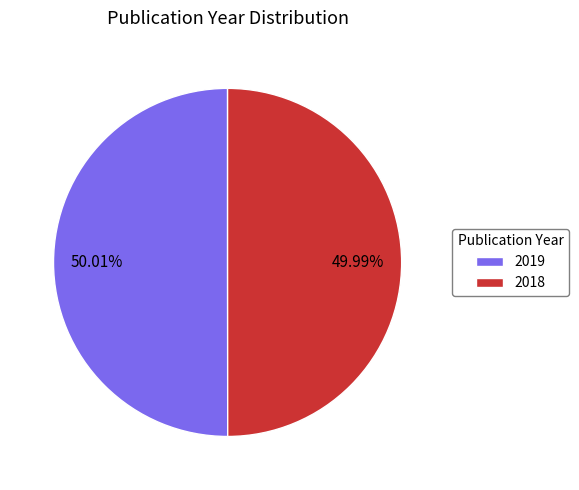

True or false: 2019 accounts for 41% of the total.

False